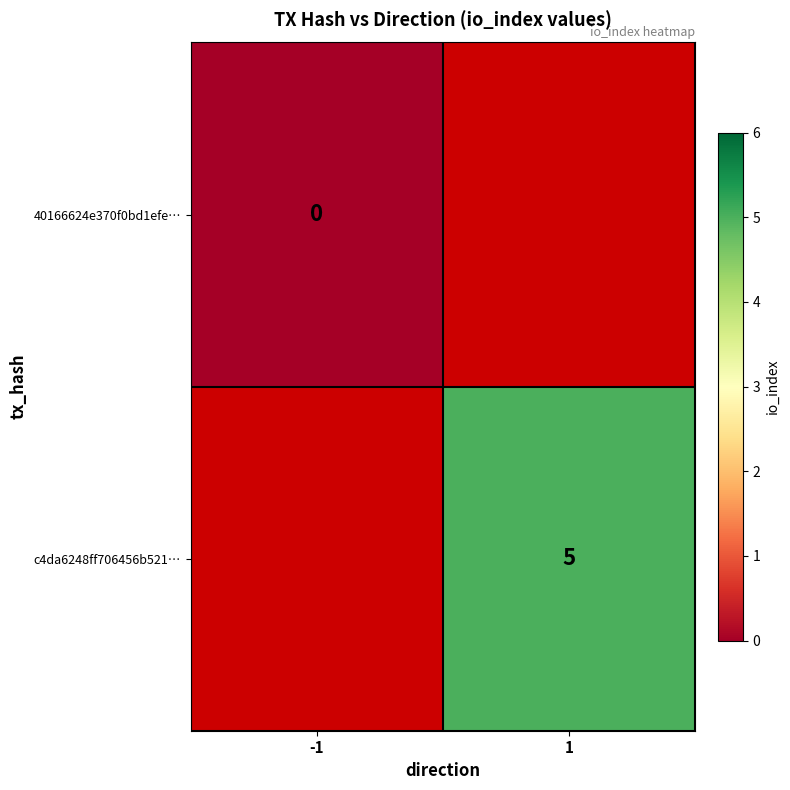

Which has a higher value, -1 or 1?

1